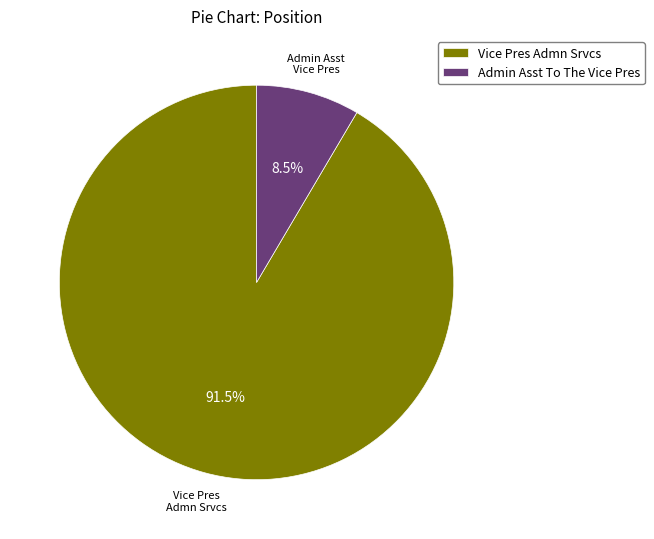

Combined, what portion of the pie is Vice Pres Admn Srvcs and Admin Asst To The Vice Pres?

100.0%